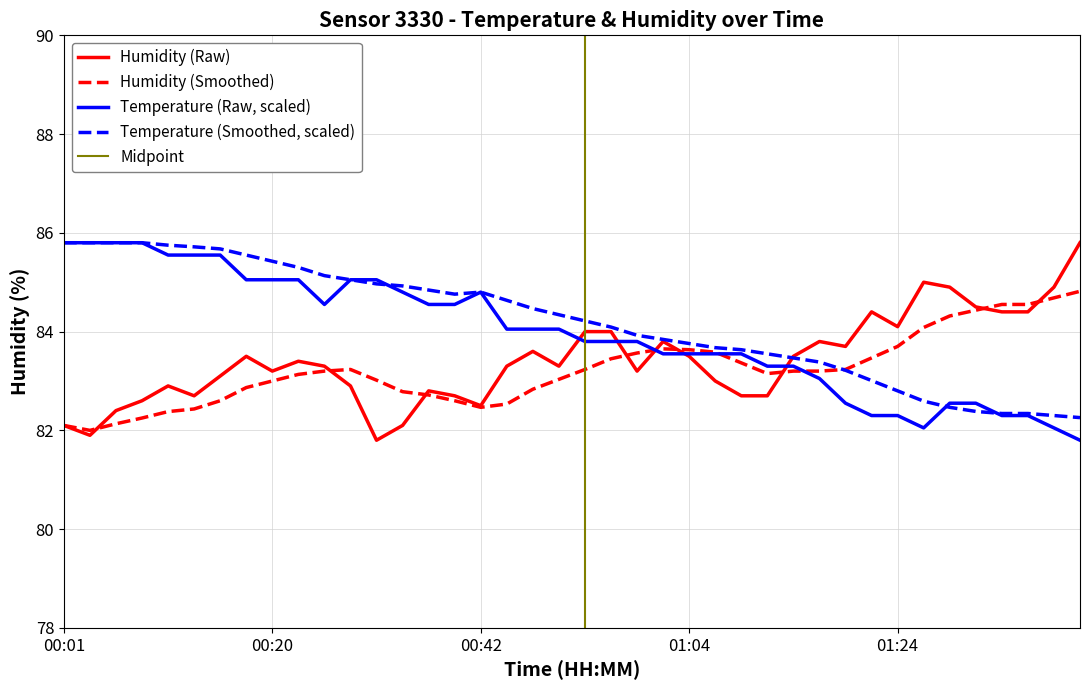

What is the maximum value for temperature?

85.8